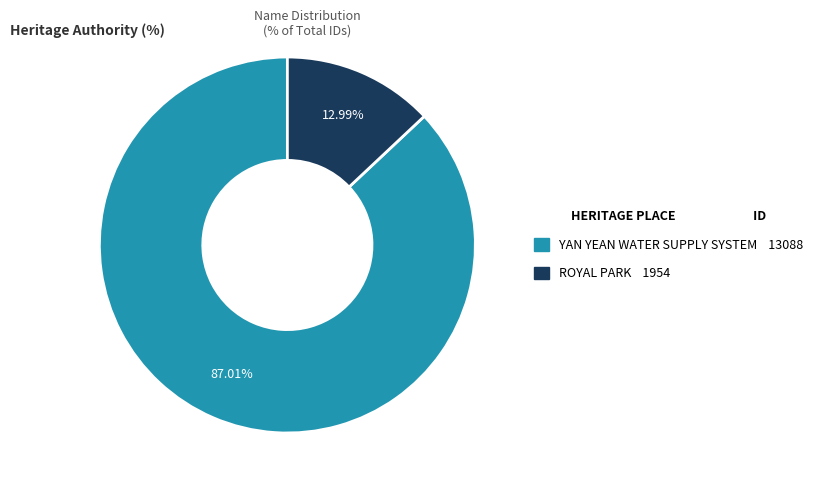

Between YAN YEAN WATER SUPPLY SYSTEM and ROYAL PARK, which is larger?

YAN YEAN WATER SUPPLY SYSTEM